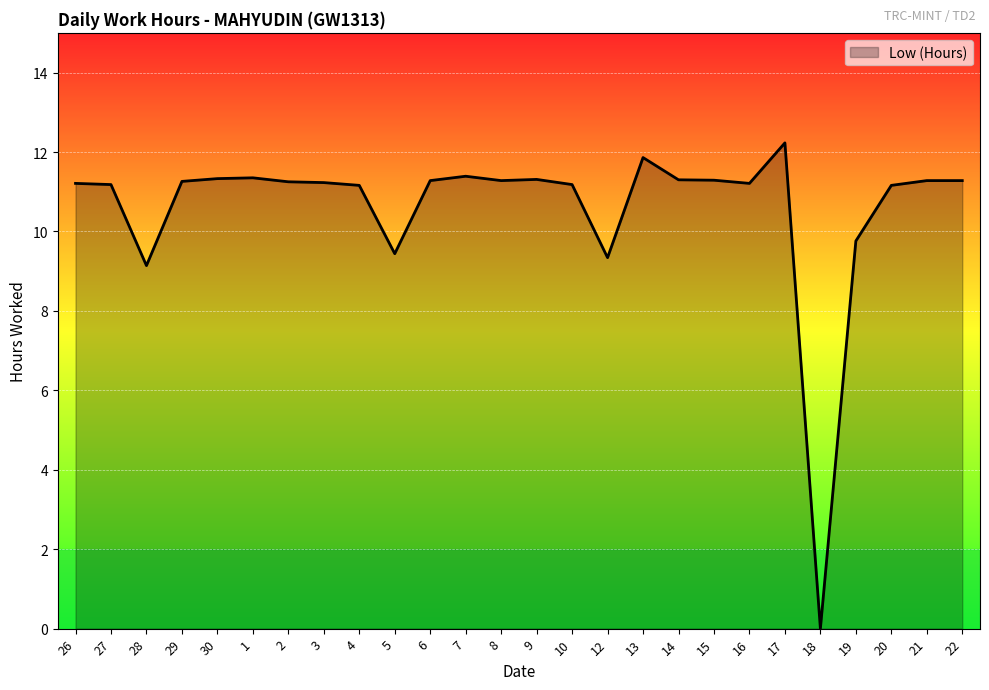

What position from the right is 1?

21